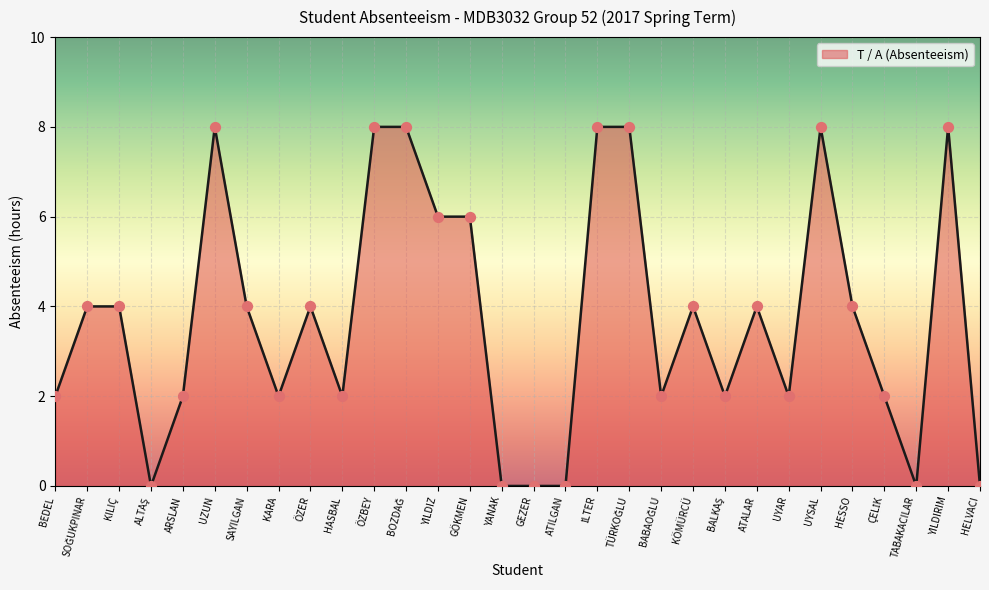

Approximately how many times larger is the value at ARSLAN compared to ÖZER?

0.5